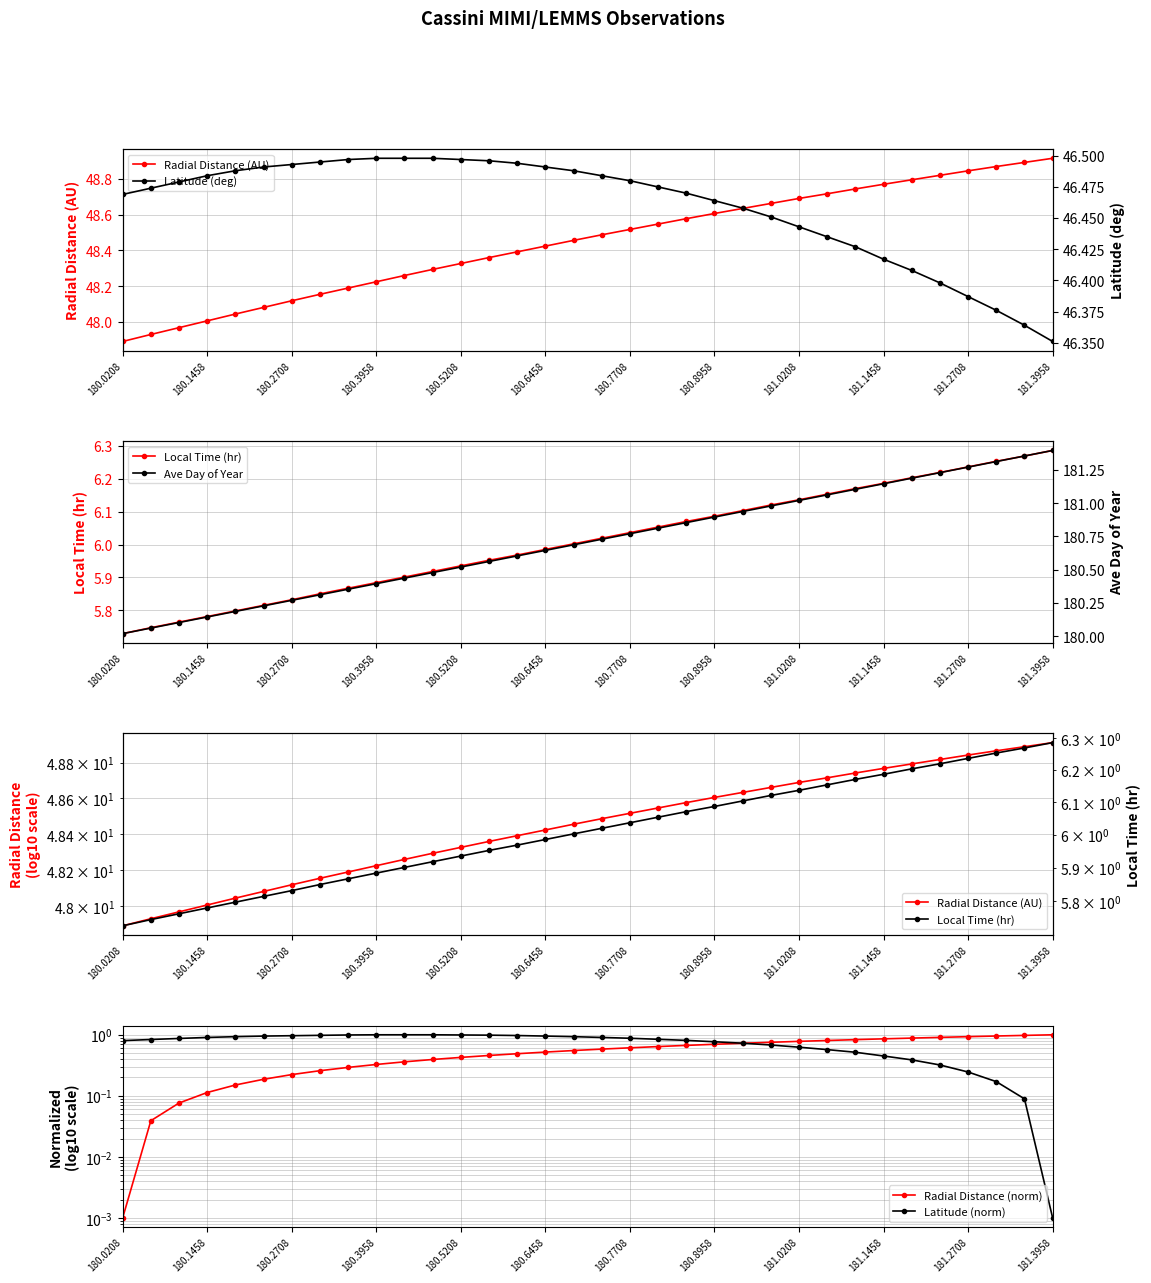

True or false: Latitude (deg) and Ave Day of Year intersect in this chart.

False